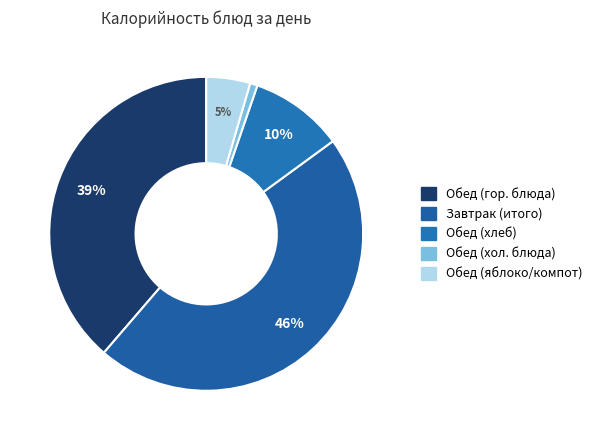

How many segments does this pie chart have?

5